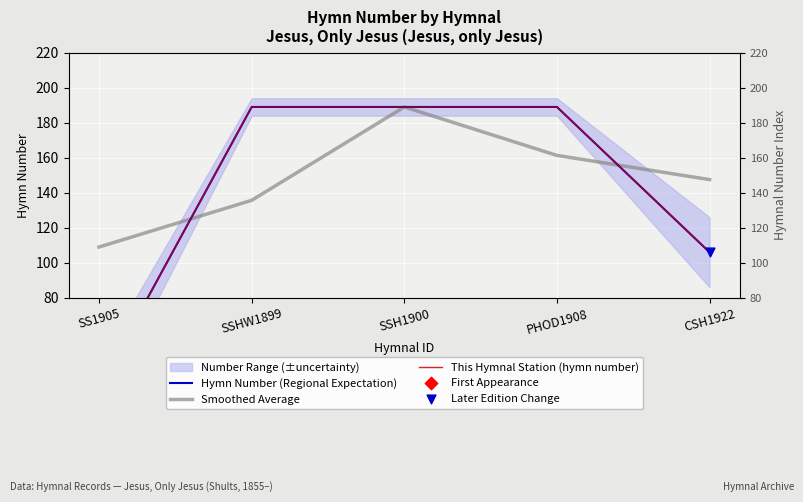

Which series has the largest total across all categories?

Smoothed Average